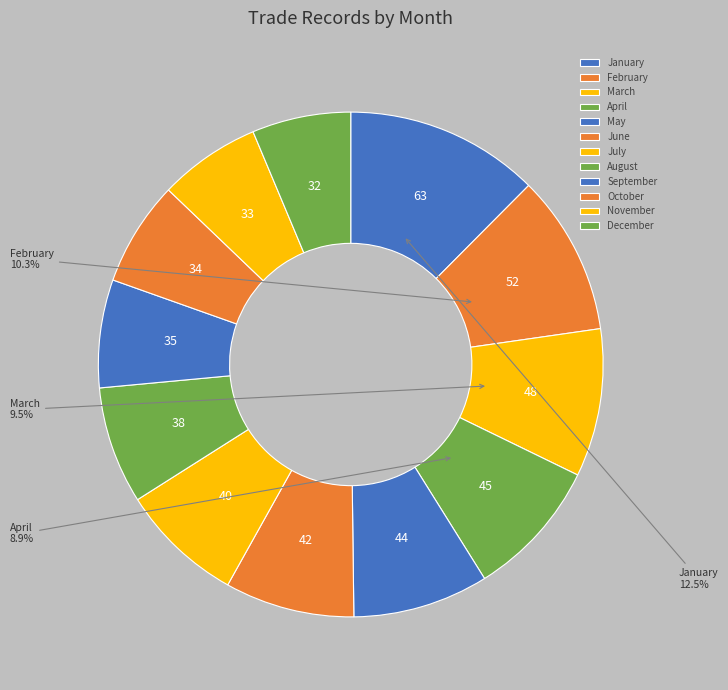

To the nearest percent, what portion does March represent?

9%